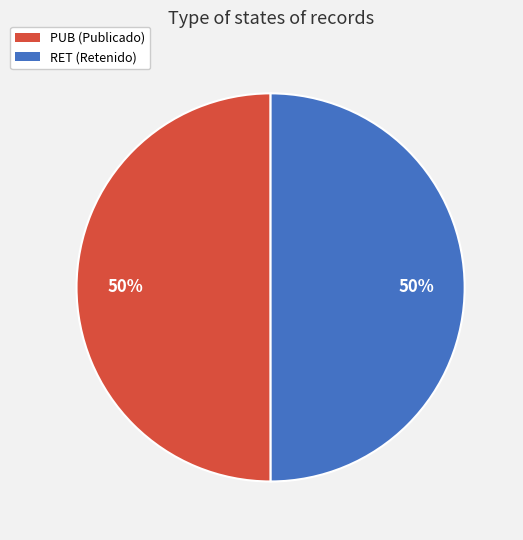

Do RET and PUB together represent more than half of the pie?

Yes